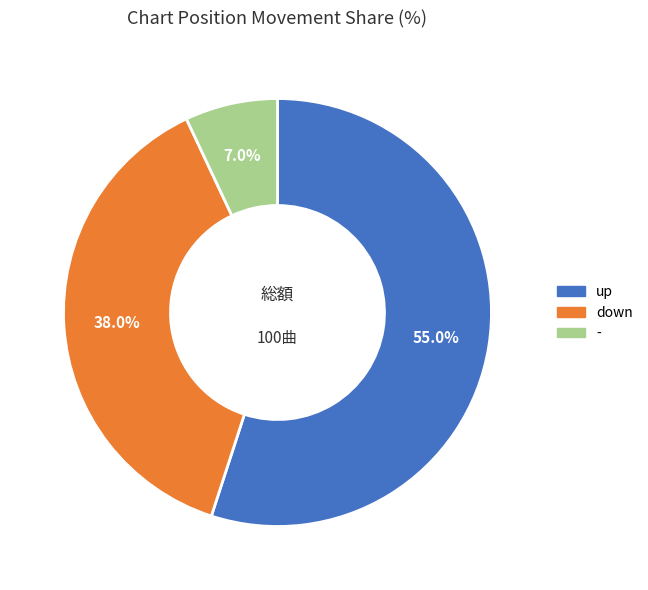

Which has a higher value, down or -?

down